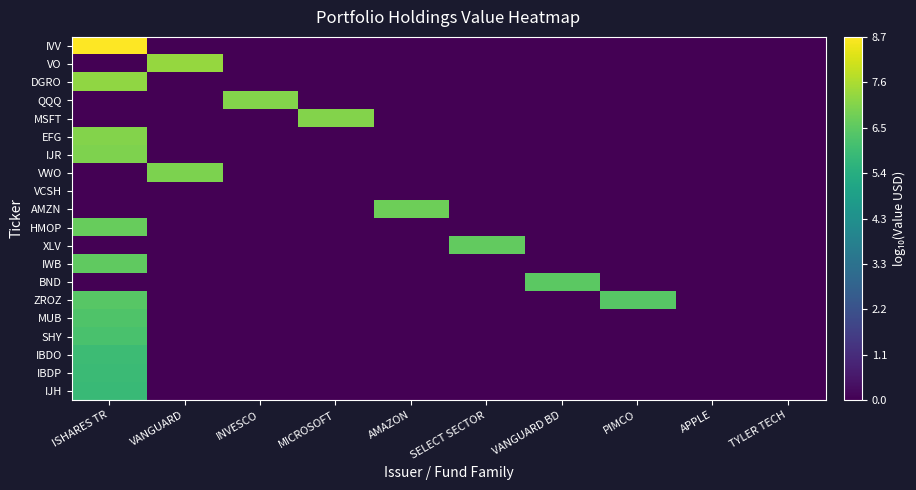

Reading left to right, extract all data points from this chart.

IVV: ISHARES TR=8.7	VANGUARD=0.0	INVESCO=0.0	MICROSOFT=0.0	AMAZON=0.0	SELECT SECTOR=0.0	VANGUARD BD=0.0	PIMCO=0.0	APPLE=0.0	TYLER TECH=0.0
VO: ISHARES TR=0.0	VANGUARD=7.3	INVESCO=0.0	MICROSOFT=0.0	AMAZON=0.0	SELECT SECTOR=0.0	VANGUARD BD=0.0	PIMCO=0.0	APPLE=0.0	TYLER TECH=0.0
DGRO: ISHARES TR=7.2	VANGUARD=0.0	INVESCO=0.0	MICROSOFT=0.0	AMAZON=0.0	SELECT SECTOR=0.0	VANGUARD BD=0.0	PIMCO=0.0	APPLE=0.0	TYLER TECH=0.0
QQQ: ISHARES TR=0.0	VANGUARD=0.0	INVESCO=7.1	MICROSOFT=0.0	AMAZON=0.0	SELECT SECTOR=0.0	VANGUARD BD=0.0	PIMCO=0.0	APPLE=0.0	TYLER TECH=0.0
MSFT: ISHARES TR=0.0	VANGUARD=0.0	INVESCO=0.0	MICROSOFT=7.1	AMAZON=0.0	SELECT SECTOR=0.0	VANGUARD BD=0.0	PIMCO=0.0	APPLE=0.0	TYLER TECH=0.0
EFG: ISHARES TR=7.0	VANGUARD=0.0	INVESCO=0.0	MICROSOFT=0.0	AMAZON=0.0	SELECT SECTOR=0.0	VANGUARD BD=0.0	PIMCO=0.0	APPLE=0.0	TYLER TECH=0.0
IJR: ISHARES TR=7.0	VANGUARD=0.0	INVESCO=0.0	MICROSOFT=0.0	AMAZON=0.0	SELECT SECTOR=0.0	VANGUARD BD=0.0	PIMCO=0.0	APPLE=0.0	TYLER TECH=0.0
VWO: ISHARES TR=0.0	VANGUARD=6.9	INVESCO=0.0	MICROSOFT=0.0	AMAZON=0.0	SELECT SECTOR=0.0	VANGUARD BD=0.0	PIMCO=0.0	APPLE=0.0	TYLER TECH=0.0
VCSH: ISHARES TR=0.0	VANGUARD=0.0	INVESCO=0.0	MICROSOFT=0.0	AMAZON=0.0	SELECT SECTOR=0.0	VANGUARD BD=0.0	PIMCO=0.0	APPLE=0.0	TYLER TECH=0.0
AMZN: ISHARES TR=0.0	VANGUARD=0.0	INVESCO=0.0	MICROSOFT=0.0	AMAZON=6.8	SELECT SECTOR=0.0	VANGUARD BD=0.0	PIMCO=0.0	APPLE=0.0	TYLER TECH=0.0
HMOP: ISHARES TR=6.7	VANGUARD=0.0	INVESCO=0.0	MICROSOFT=0.0	AMAZON=0.0	SELECT SECTOR=0.0	VANGUARD BD=0.0	PIMCO=0.0	APPLE=0.0	TYLER TECH=0.0
XLV: ISHARES TR=0.0	VANGUARD=0.0	INVESCO=0.0	MICROSOFT=0.0	AMAZON=0.0	SELECT SECTOR=6.6	VANGUARD BD=0.0	PIMCO=0.0	APPLE=0.0	TYLER TECH=0.0
IWB: ISHARES TR=6.5	VANGUARD=0.0	INVESCO=0.0	MICROSOFT=0.0	AMAZON=0.0	SELECT SECTOR=0.0	VANGUARD BD=0.0	PIMCO=0.0	APPLE=0.0	TYLER TECH=0.0
BND: ISHARES TR=0.0	VANGUARD=0.0	INVESCO=0.0	MICROSOFT=0.0	AMAZON=0.0	SELECT SECTOR=0.0	VANGUARD BD=6.5	PIMCO=0.0	APPLE=0.0	TYLER TECH=0.0
ZROZ: ISHARES TR=6.4	VANGUARD=0.0	INVESCO=0.0	MICROSOFT=0.0	AMAZON=0.0	SELECT SECTOR=0.0	VANGUARD BD=0.0	PIMCO=6.4	APPLE=0.0	TYLER TECH=0.0
MUB: ISHARES TR=6.3	VANGUARD=0.0	INVESCO=0.0	MICROSOFT=0.0	AMAZON=0.0	SELECT SECTOR=0.0	VANGUARD BD=0.0	PIMCO=0.0	APPLE=0.0	TYLER TECH=0.0
SHY: ISHARES TR=6.2	VANGUARD=0.0	INVESCO=0.0	MICROSOFT=0.0	AMAZON=0.0	SELECT SECTOR=0.0	VANGUARD BD=0.0	PIMCO=0.0	APPLE=0.0	TYLER TECH=0.0
IBDO: ISHARES TR=5.9	VANGUARD=0.0	INVESCO=0.0	MICROSOFT=0.0	AMAZON=0.0	SELECT SECTOR=0.0	VANGUARD BD=0.0	PIMCO=0.0	APPLE=0.0	TYLER TECH=0.0
IBDP: ISHARES TR=5.9	VANGUARD=0.0	INVESCO=0.0	MICROSOFT=0.0	AMAZON=0.0	SELECT SECTOR=0.0	VANGUARD BD=0.0	PIMCO=0.0	APPLE=0.0	TYLER TECH=0.0
IJH: ISHARES TR=5.9	VANGUARD=0.0	INVESCO=0.0	MICROSOFT=0.0	AMAZON=0.0	SELECT SECTOR=0.0	VANGUARD BD=0.0	PIMCO=0.0	APPLE=0.0	TYLER TECH=0.0